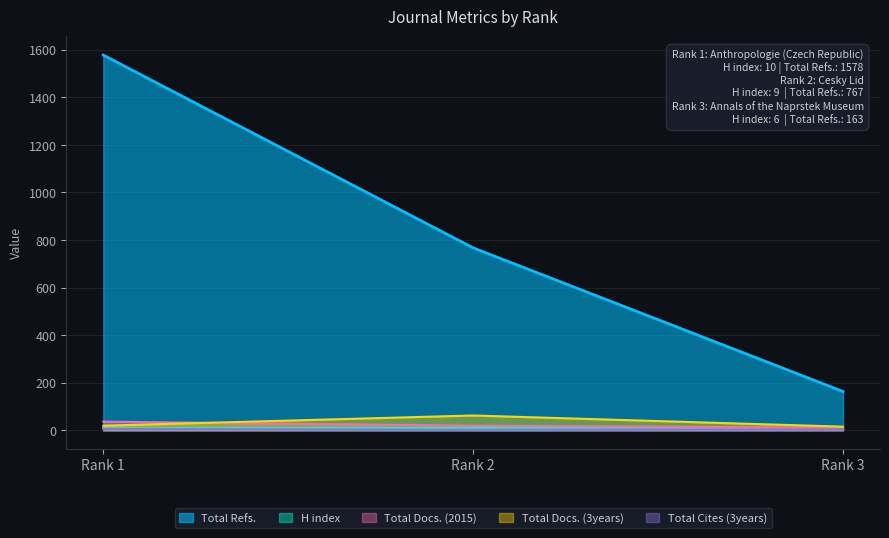

What is the difference between the highest and lowest values at Rank 2?

765